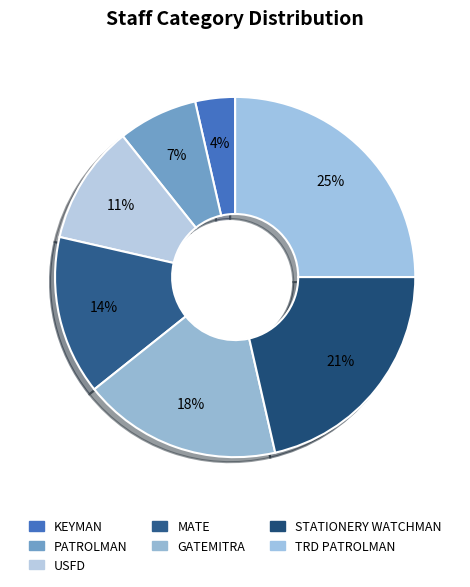

To the nearest percent, what is the difference between the largest and smallest slice percentages?

21%